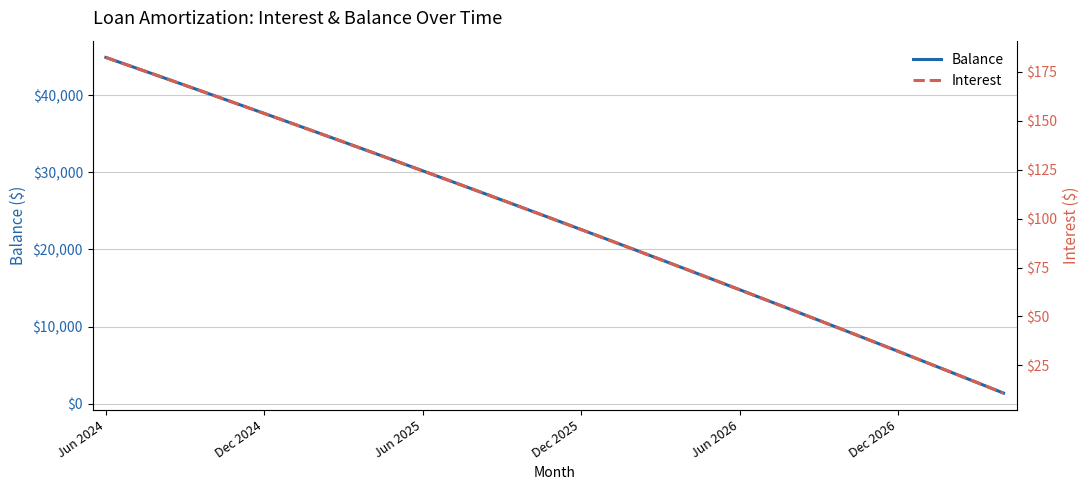

What is the value of the Balance point at the 24th from the left?

16093.0